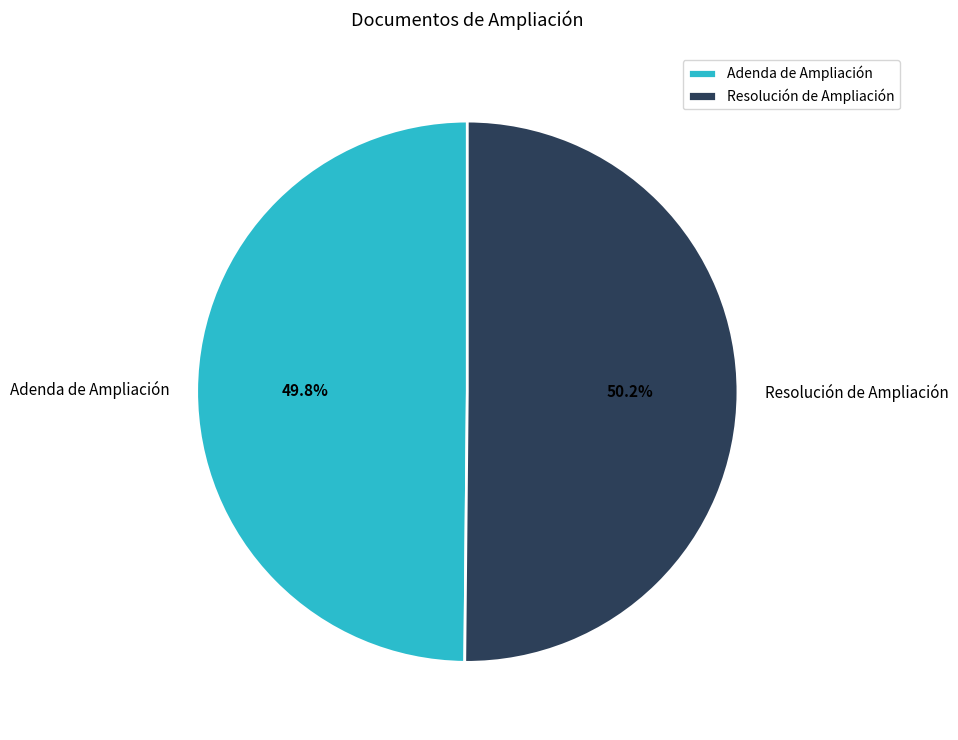

Approximately how many times larger is the value at Adenda de Ampliación compared to Resolución de Ampliación?

1.0